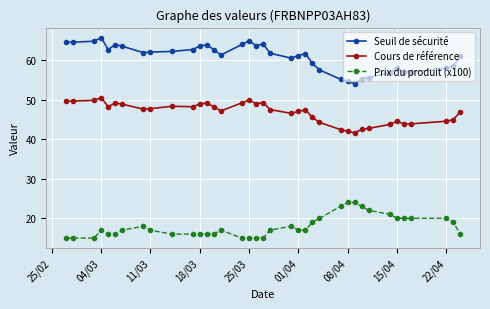

What is the lowest value of the Cours de référence series?

41.6